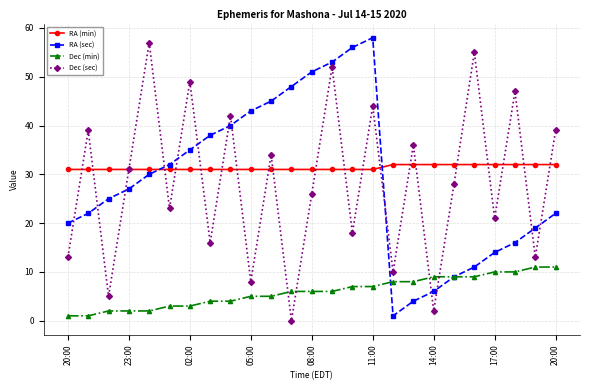

True or false: Dec (min) and RA (min) cross at least once.

False